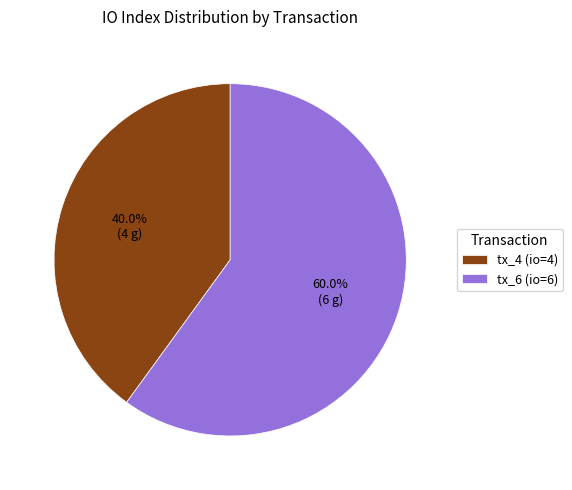

To the nearest percent, what is the difference between the largest and smallest slice percentages?

20%